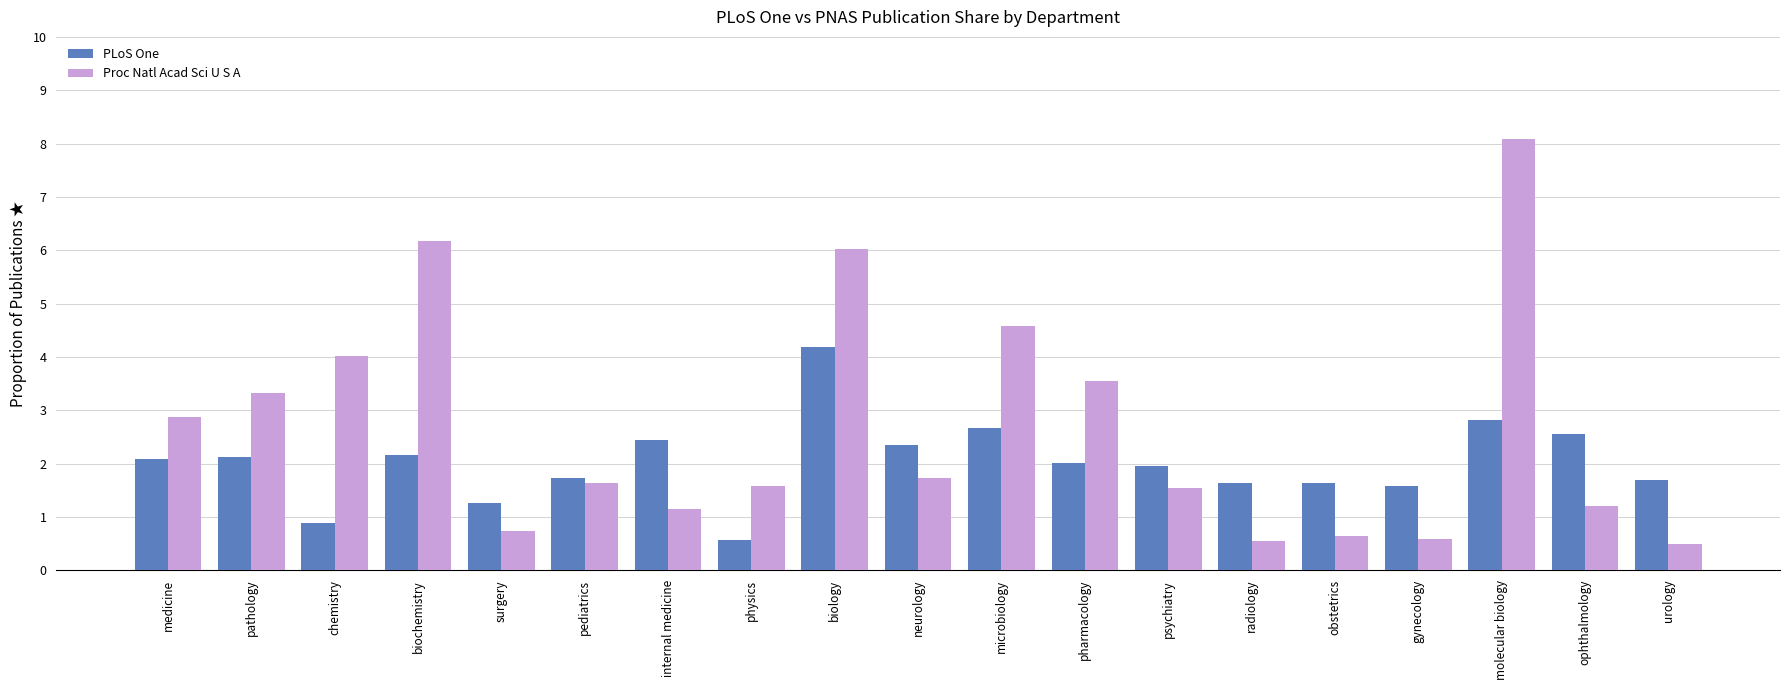

Reading right to left, transcribe all the data shown in this chart.

PLoS One: urology=0.0	ophthalmology=0.0	molecular biology=0.0	gynecology=0.0	obstetrics=0.0	radiology=0.0	psychiatry=0.0	pharmacology=0.0	microbiology=0.0	neurology=0.0	biology=0.0	physics=0.0	internal medicine=0.0	pediatrics=0.0	surgery=0.0	biochemistry=0.0	chemistry=0.0	pathology=0.0	medicine=0.0
Proc Natl Acad Sci U S A: urology=0.0	ophthalmology=0.0	molecular biology=0.1	gynecology=0.0	obstetrics=0.0	radiology=0.0	psychiatry=0.0	pharmacology=0.0	microbiology=0.0	neurology=0.0	biology=0.1	physics=0.0	internal medicine=0.0	pediatrics=0.0	surgery=0.0	biochemistry=0.1	chemistry=0.0	pathology=0.0	medicine=0.0